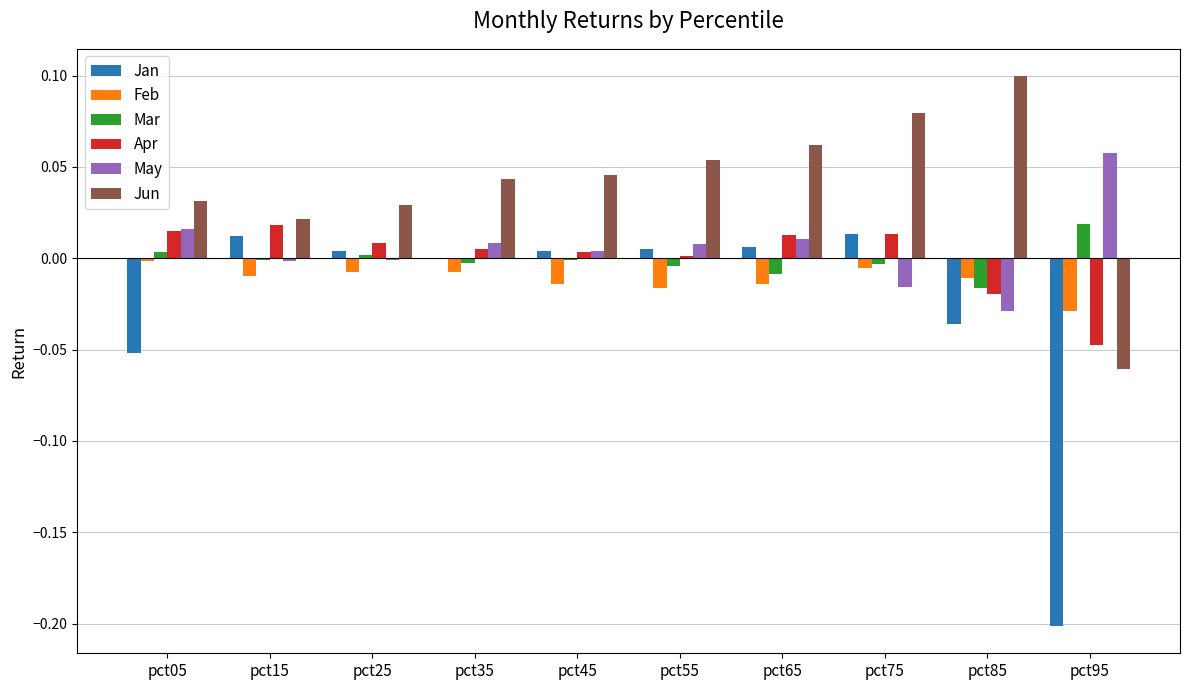

How many positive values does the Jun series have?

9